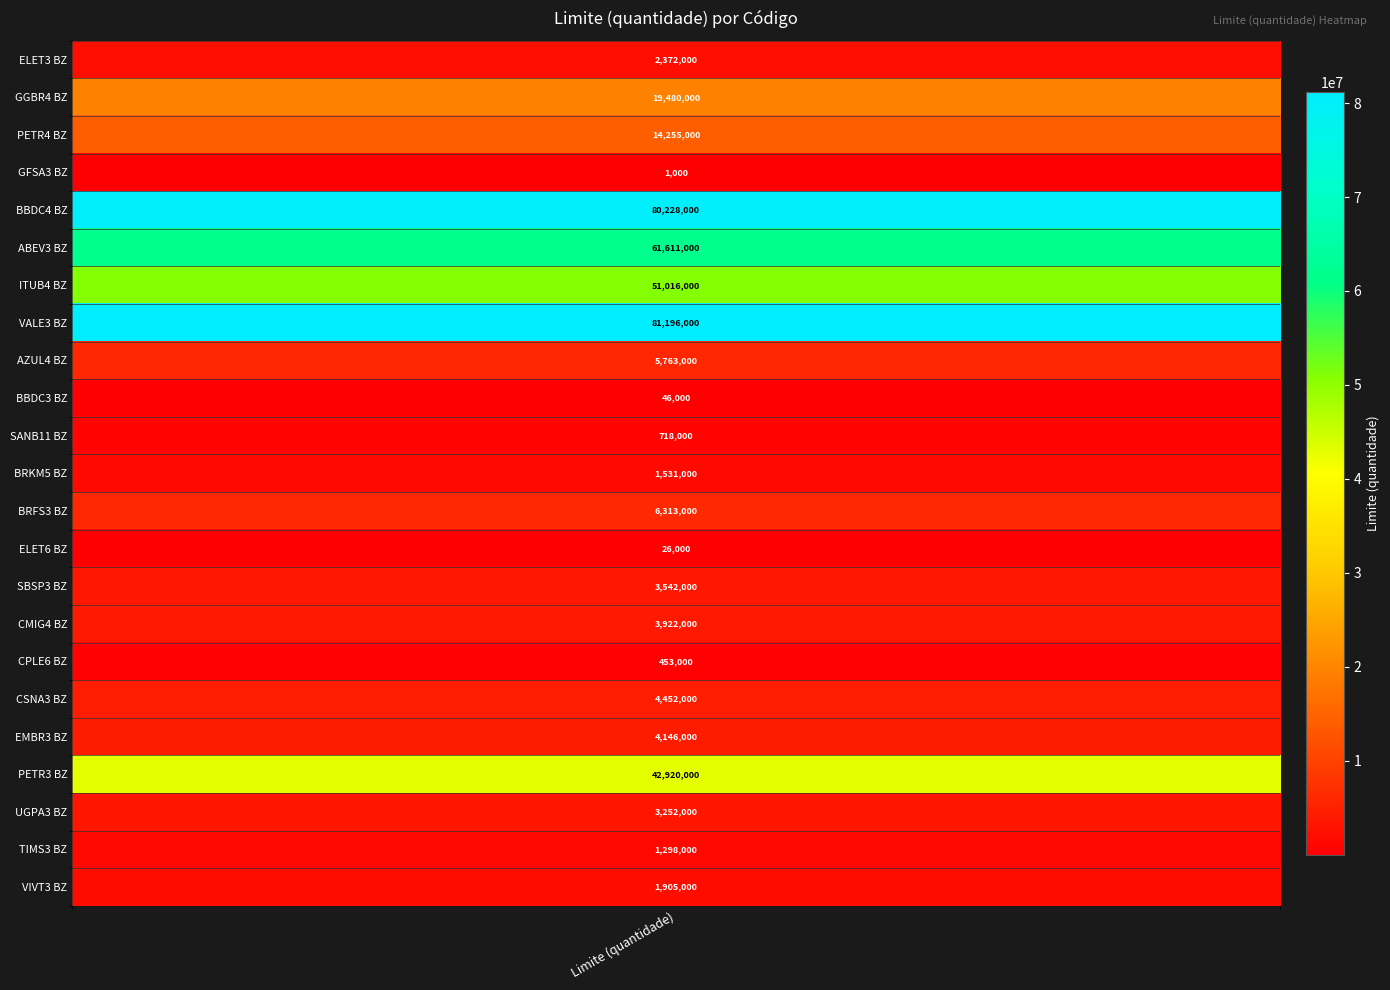

What is the greatest value displayed?

81196000